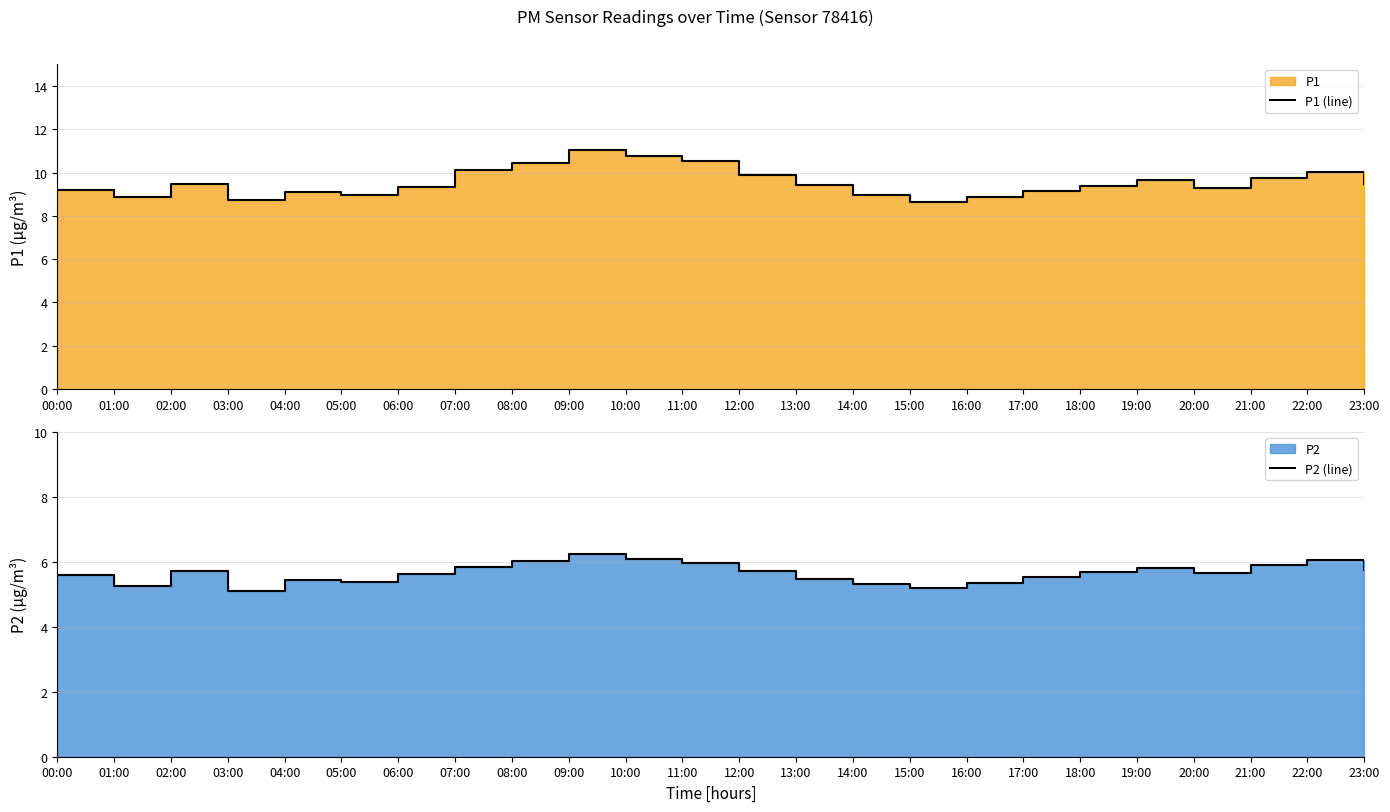

Rank the categories by P2 (line) value from lowest to highest.

03:00, 15:00, 01:00, 14:00, 16:00, 05:00, 04:00, 13:00, 17:00, 00:00, 06:00, 20:00, 18:00, 02:00, 12:00, 23:00, 19:00, 07:00, 21:00, 11:00, 08:00, 22:00, 10:00, 09:00